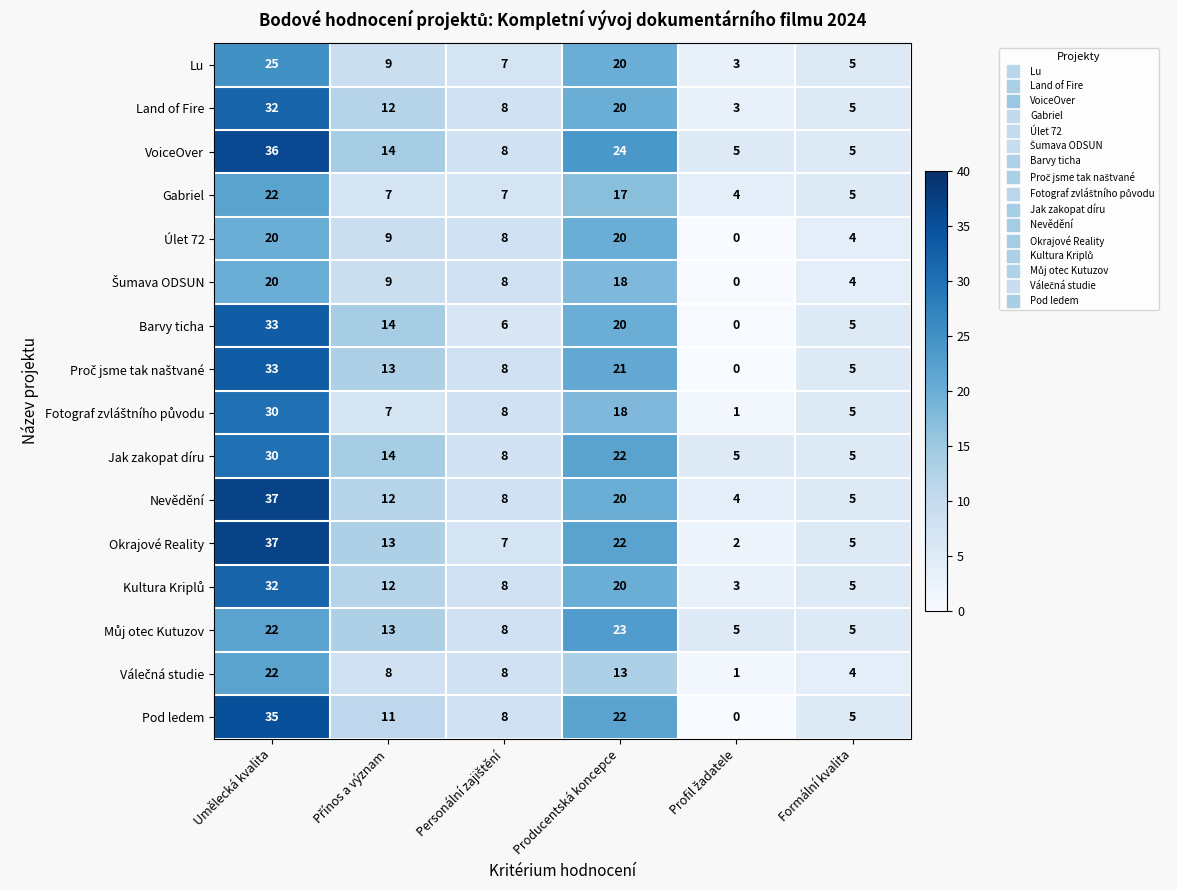

Is it true that Okrajové Reality equals 22 at Producentská koncepce?

True